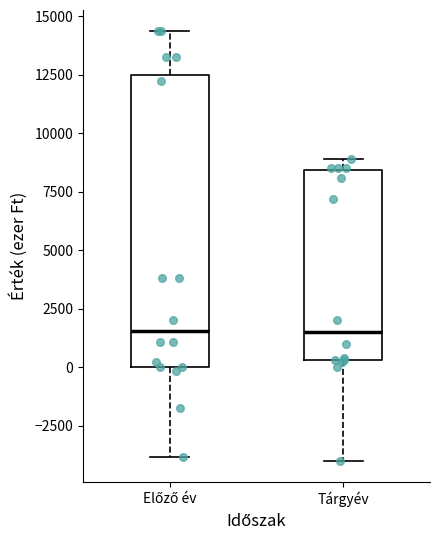

Reading left to right, transcribe this box plot: for each box, give where its median line is, the range the box spans, and where its two whiskers end, as read against the y-axis. The values are not printed on the chart, so give them approximately, as read against the axis.

Előző év: median 1500, box 0 to 12500, whiskers -4000 to 14500
Tárgyév: median 1500, box 500 to 8500, whiskers -4000 to 9000